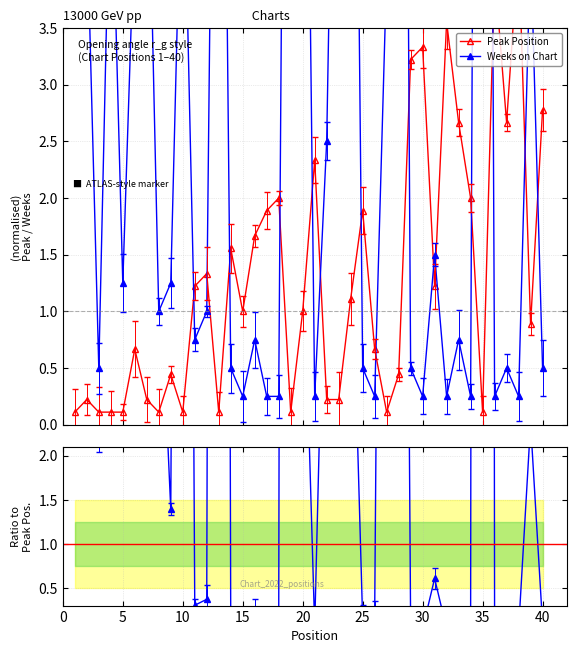

Does the chart have visible grid lines?

Yes